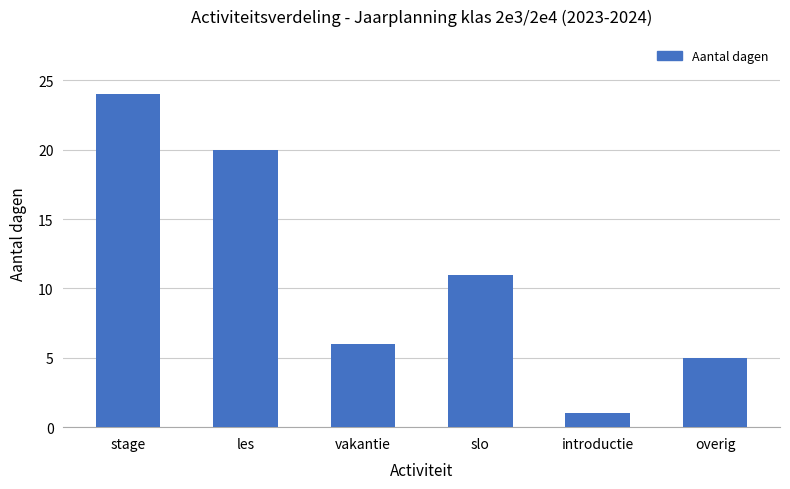

The value at slo is 17. True or false?

False